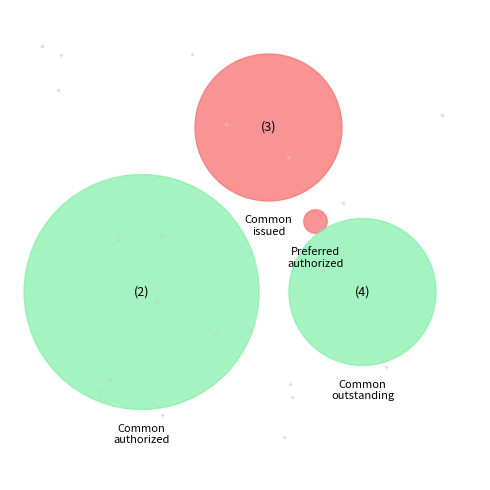

To the nearest percent, what percentage of the pie is Common stock, authorized shares?

56%